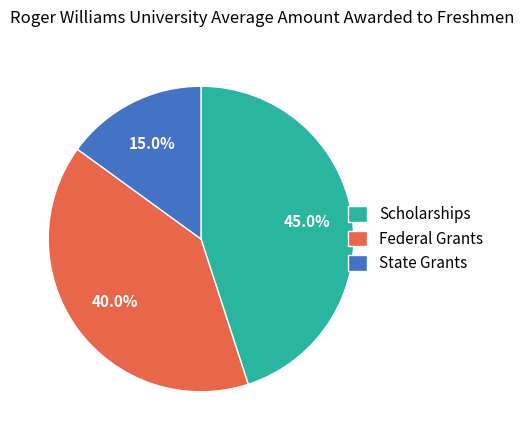

Does any single category account for the majority?

No